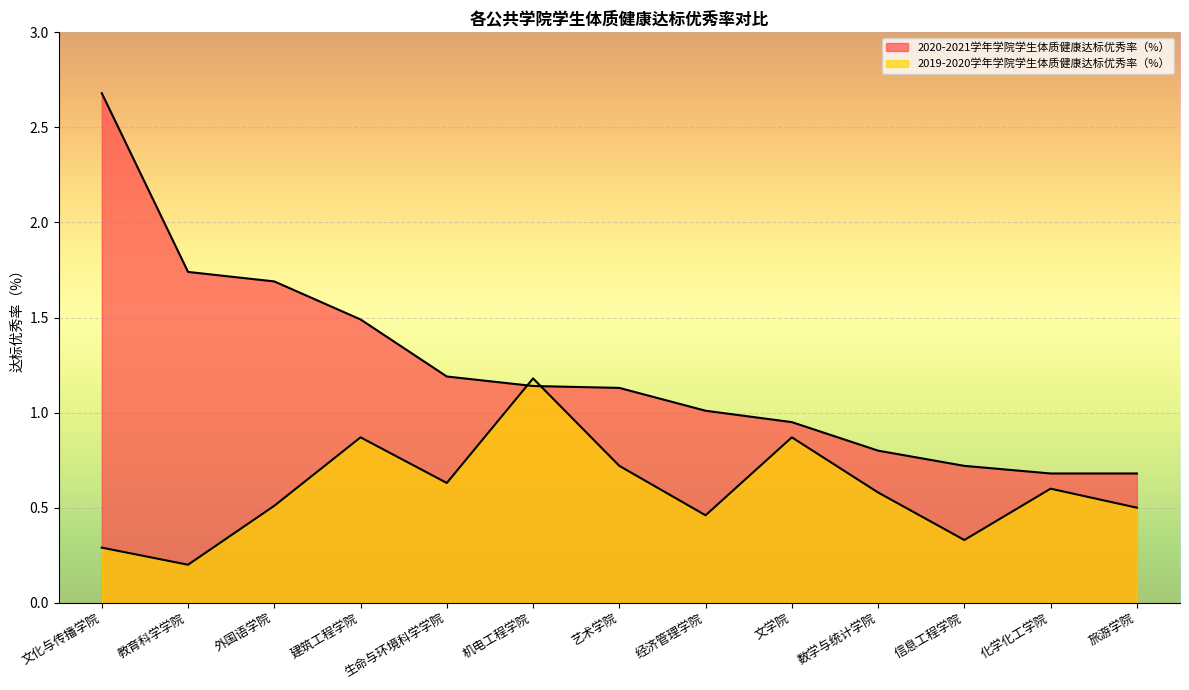

What is the average value of the 2020-2021学年学院学生体质健康达标优秀率（%） series?

1.2